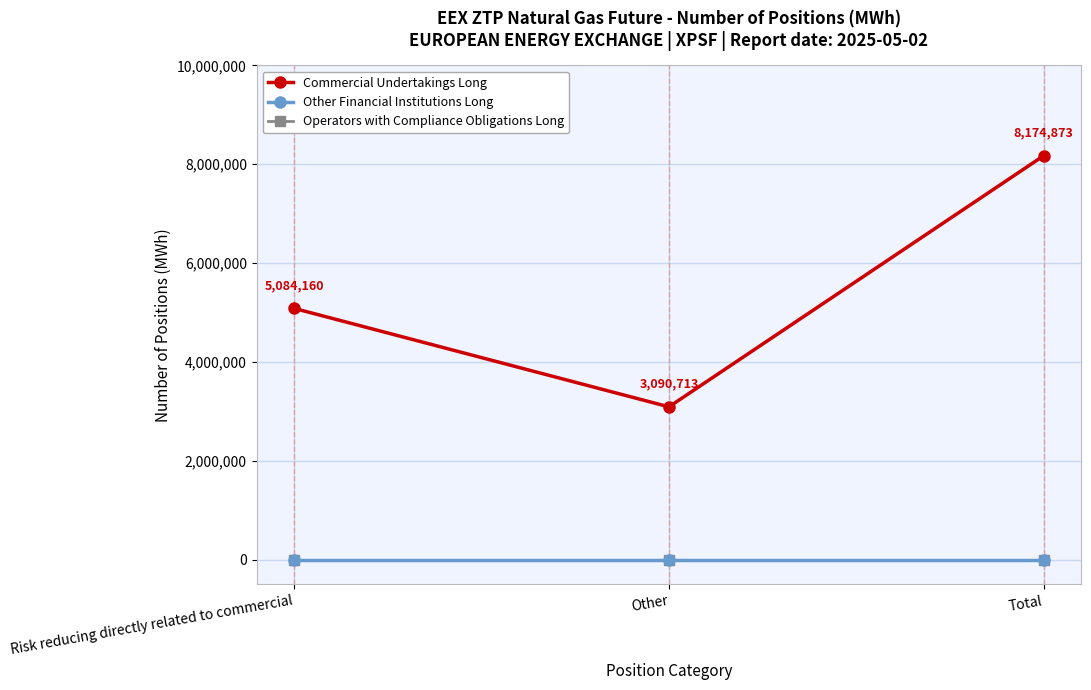

Is it true that Other Financial Institutions Long equals 0 at Total?

True